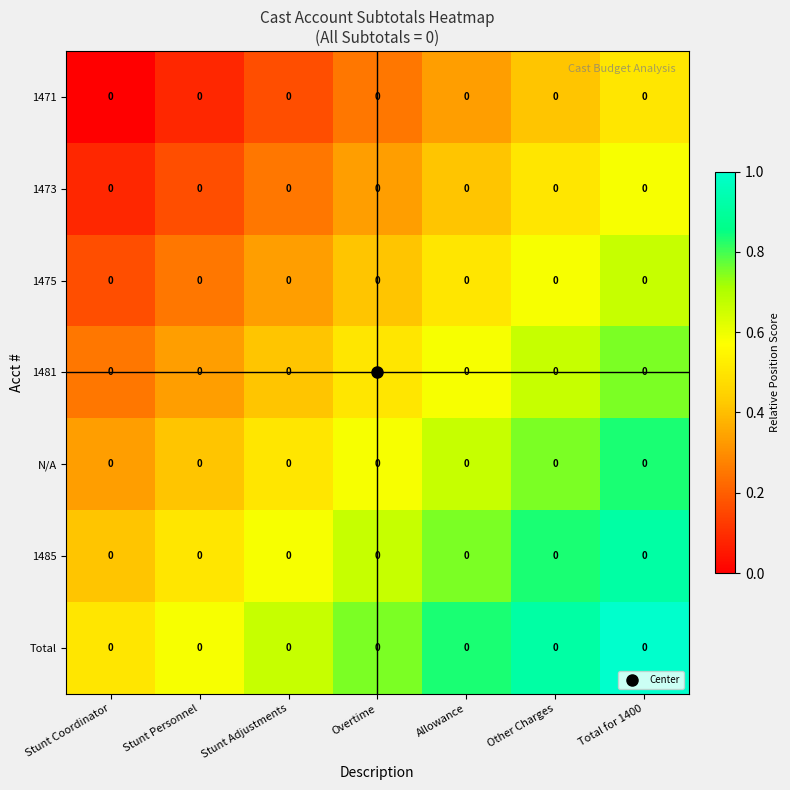

At which category is the sum across all series the highest?

Total for 1400